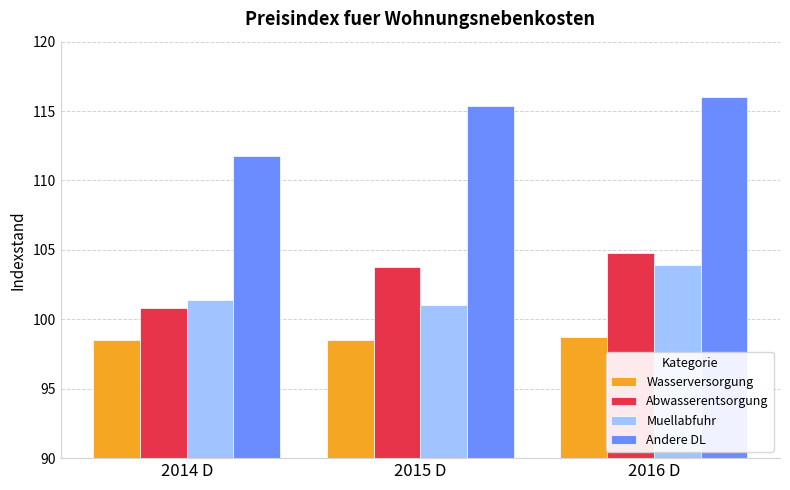

Reading left to right, extract all data points from this chart.

Wasserversorgung: 98.5	98.5	98.7
Abwasserentsorgung: 100.8	103.8	104.8
Muellabfuhr: 101.4	101.0	103.9
Andere DL: 111.8	115.4	116.0